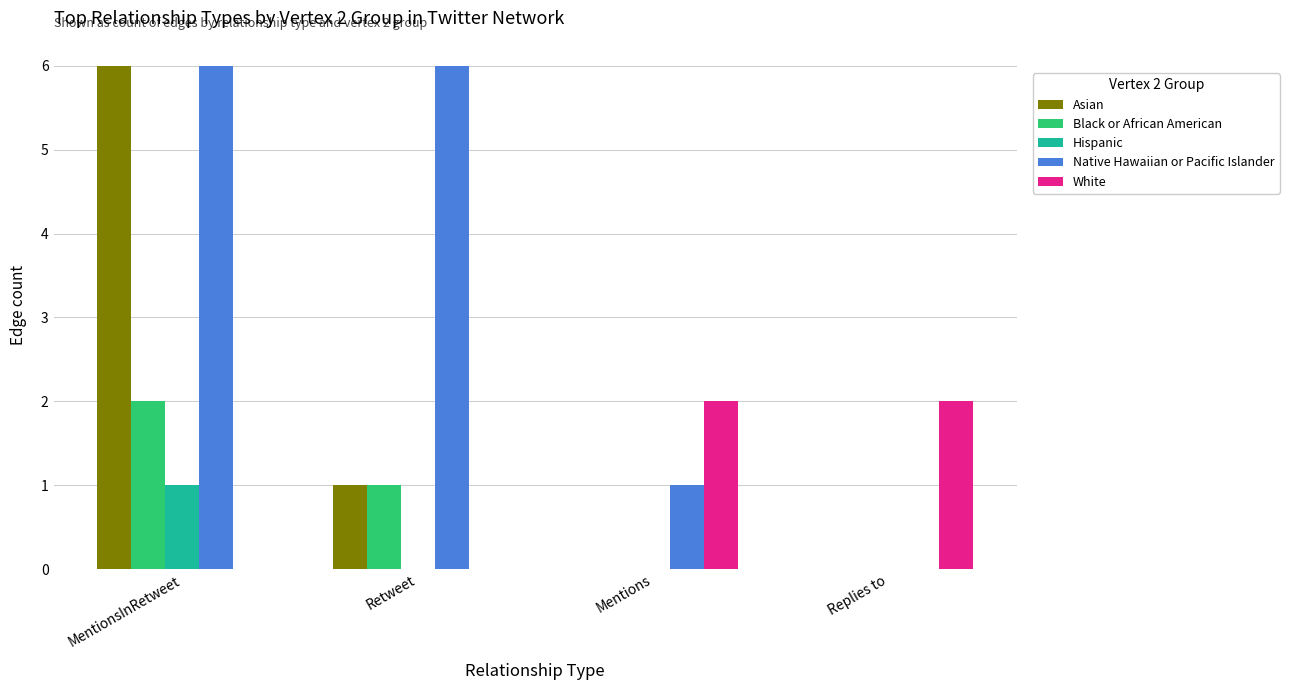

What is the maximum value shown in the chart?

6